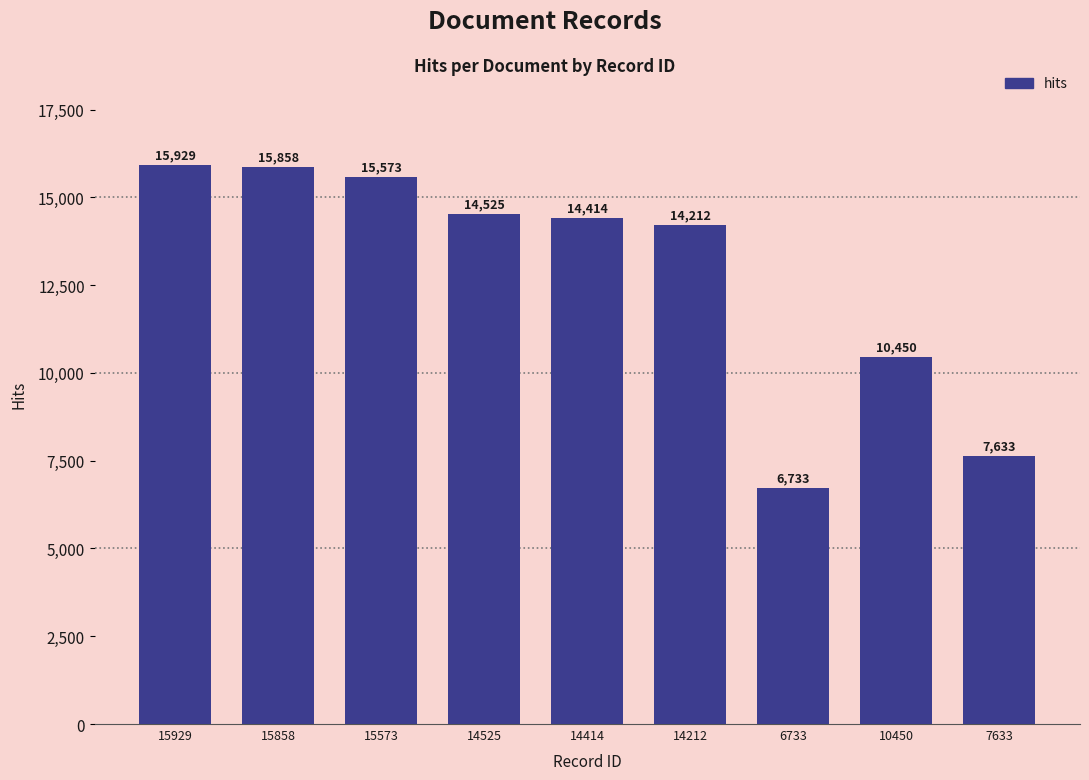

At which category does the chart reach its peak across all series?

15929